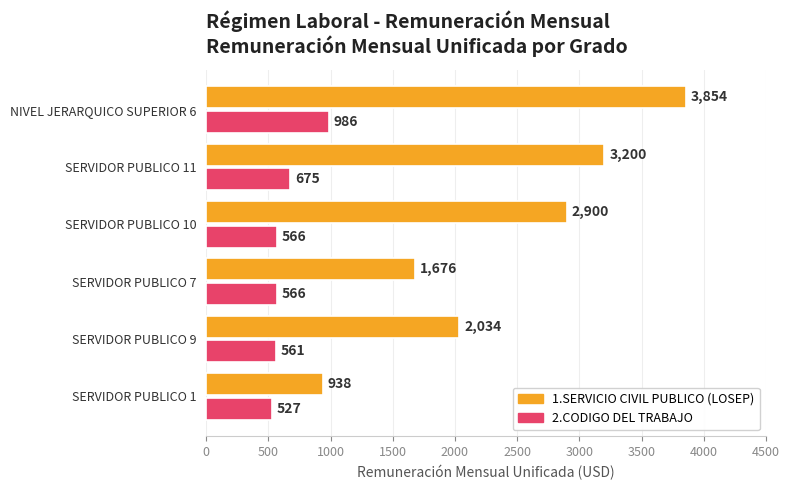

How many categories are shown in the chart?

6